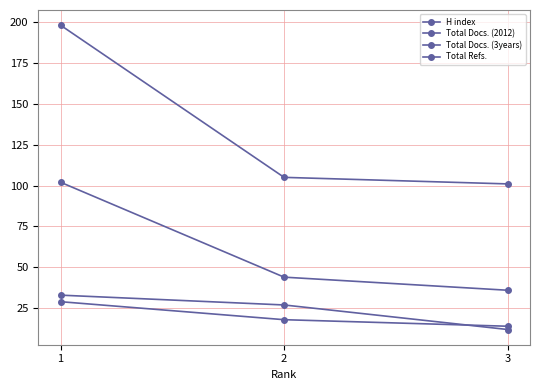

Is it true that H index equals 321 at 1?

False